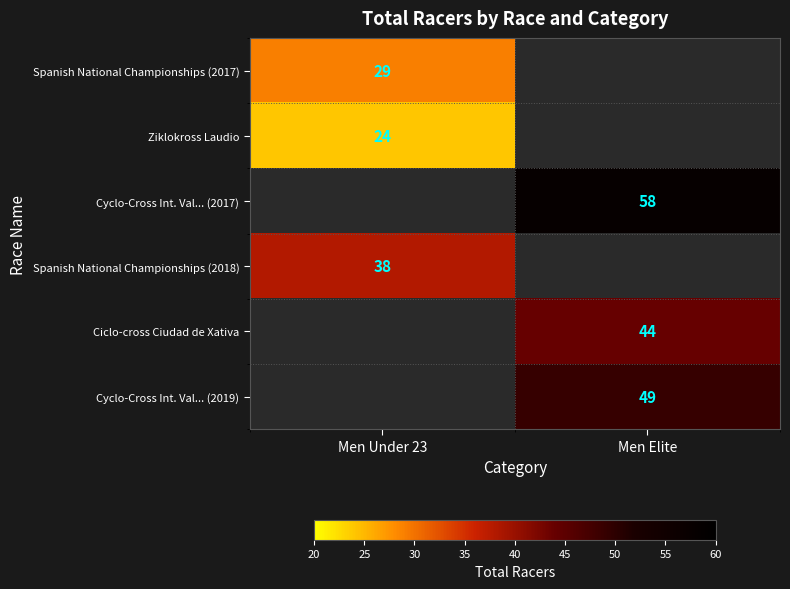

True or false: Spanish National Championships (2017) has a value of 29 at Men Under 23.

True